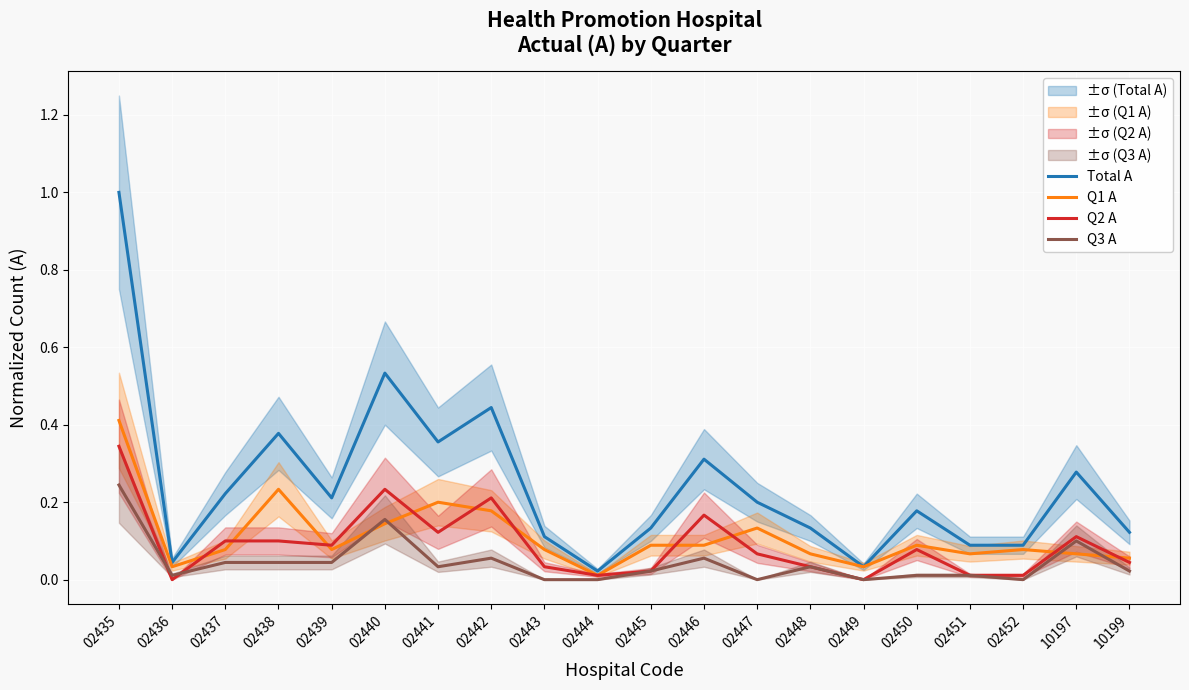

At how many categories does at least one series exceed 0?

20